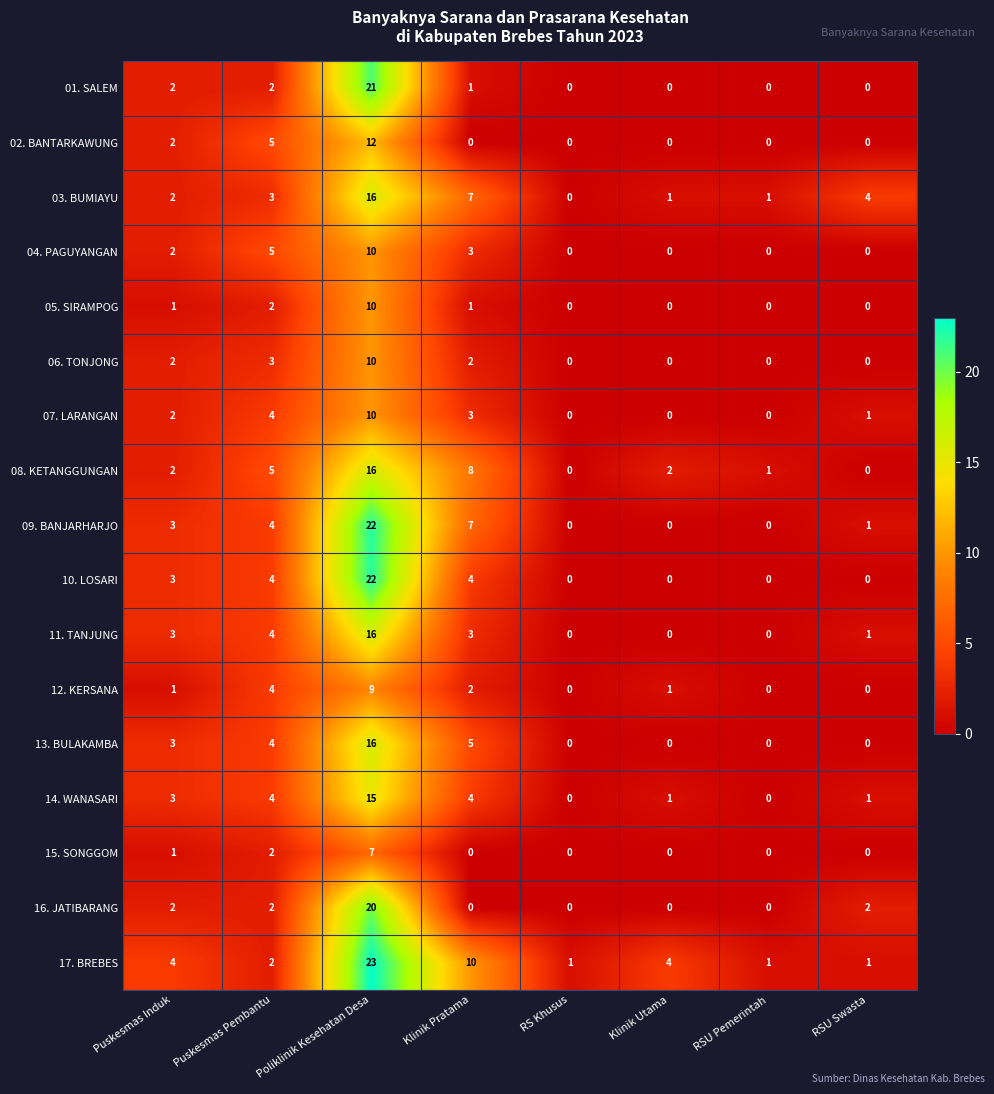

What is the spread (max minus min) of values at Puskesmas Pembantu?

3